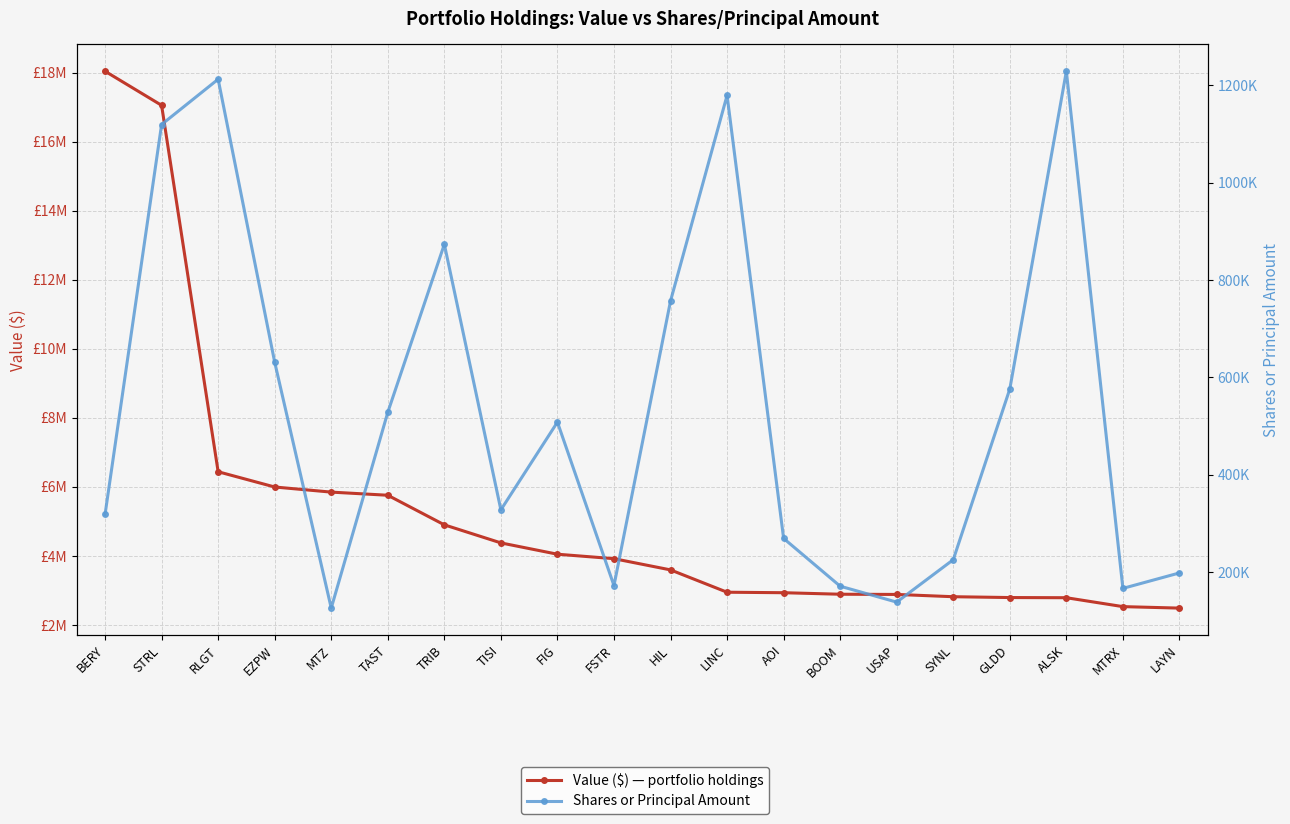

What is the average value of the Shares or Principal Amount series?

536468